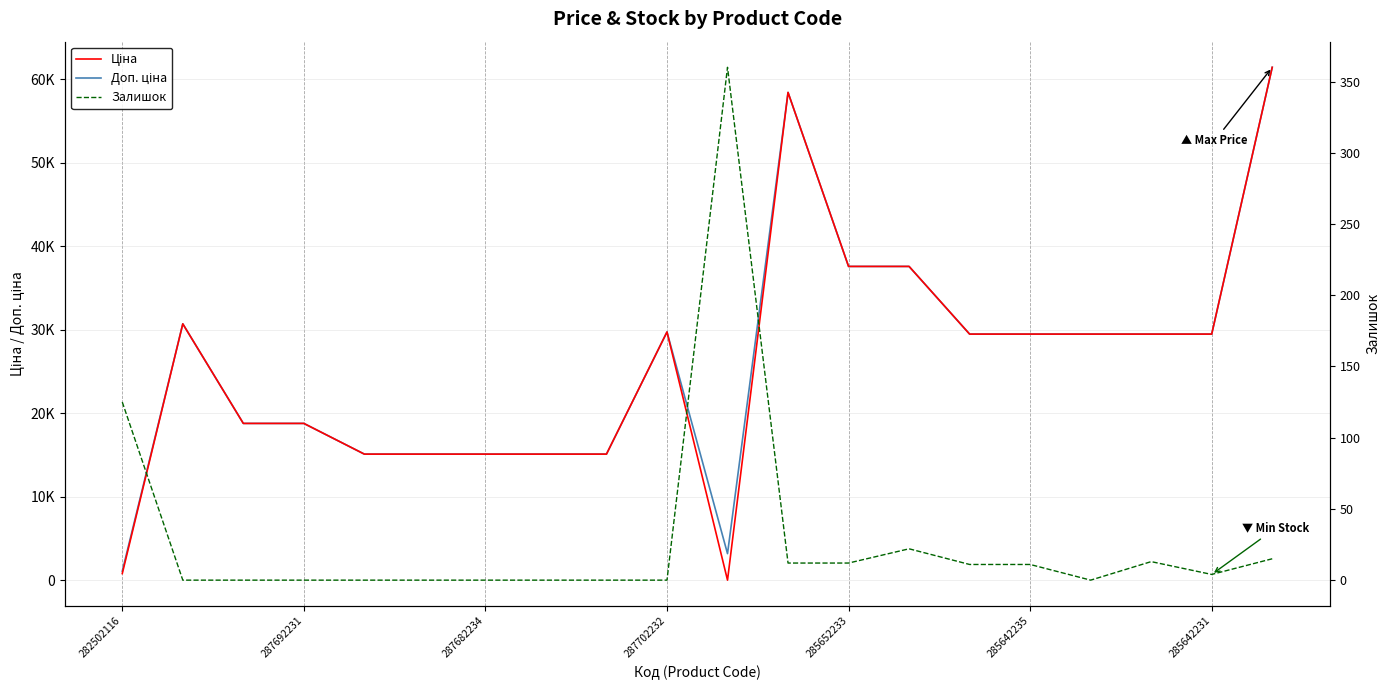

True or false: Доп. ціна and Ціна intersect in this chart.

False